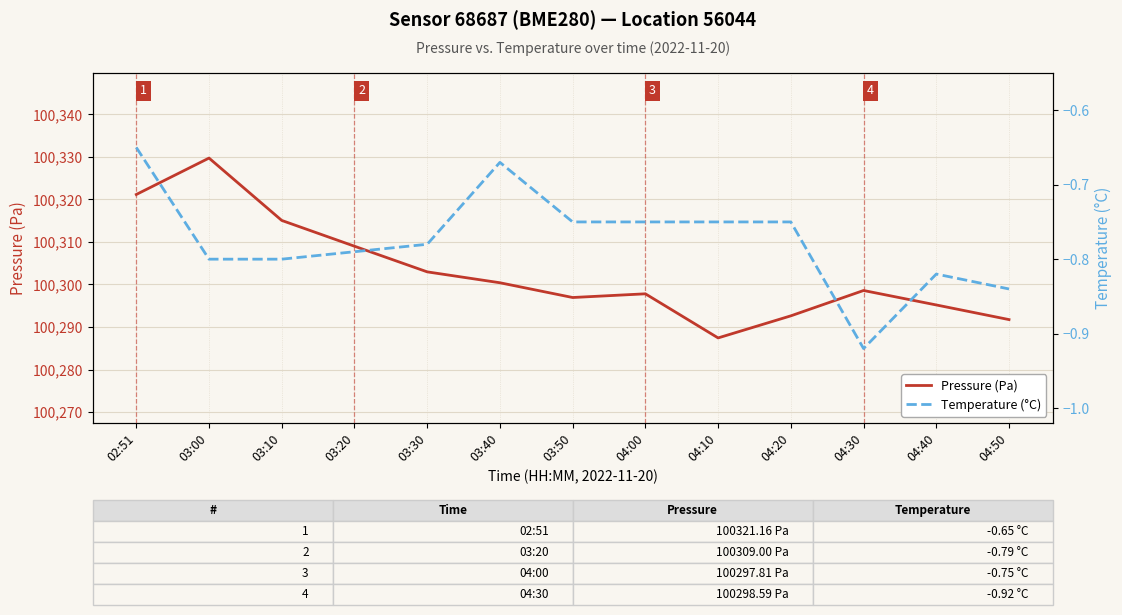

List the series in order of their overall mean, lowest first.

Temperature (°C), Pressure (Pa)